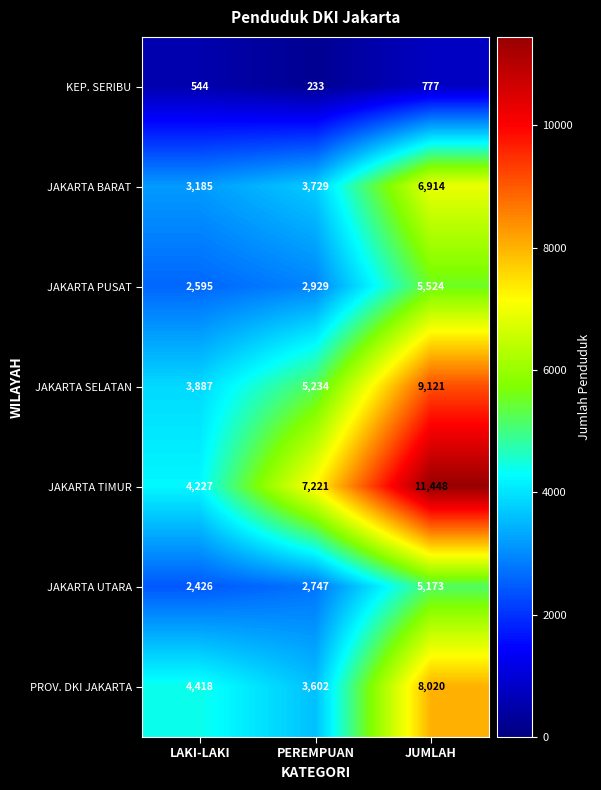

What is the spread (max minus min) of values at LAKI-LAKI?

3874